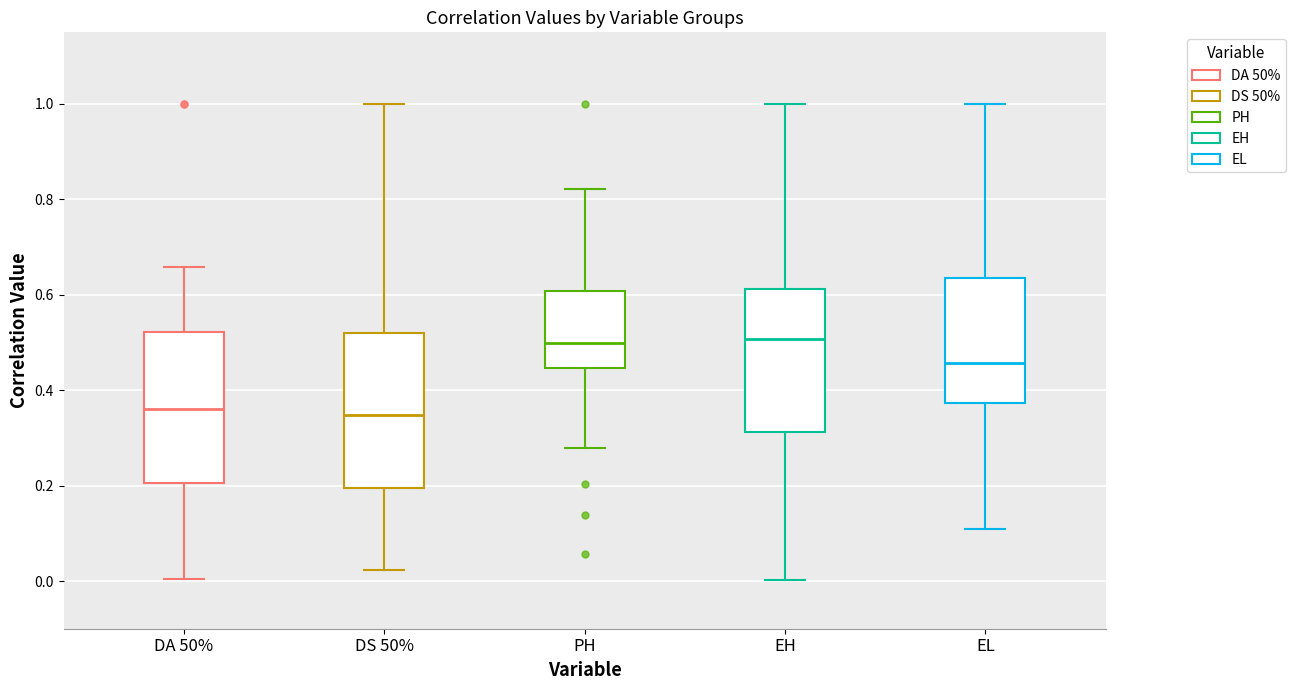

Reading left to right, transcribe this box plot: for each box, give where its median line is, the range the box spans, and where its two whiskers end, as read against the y-axis. The values are not printed on the chart, so give them approximately, as read against the axis.

DA 50%: median 0.36, box 0.20 to 0.52, whiskers 0.00 to 0.66
DS 50%: median 0.34, box 0.20 to 0.52, whiskers 0.02 to 1.00
PH: median 0.50, box 0.44 to 0.60, whiskers 0.28 to 0.82
EH: median 0.50, box 0.32 to 0.62, whiskers 0.00 to 1.00
EL: median 0.46, box 0.38 to 0.64, whiskers 0.10 to 1.00